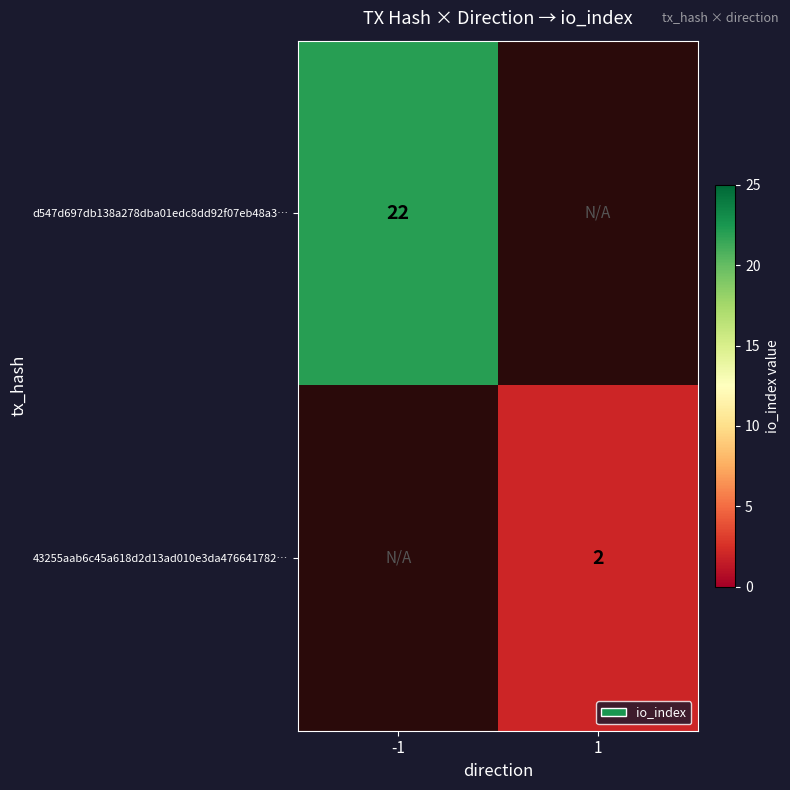

Is it true that d547d697db138a278dba01edc8dd92f07eb48a3… equals 22 at -1?

True